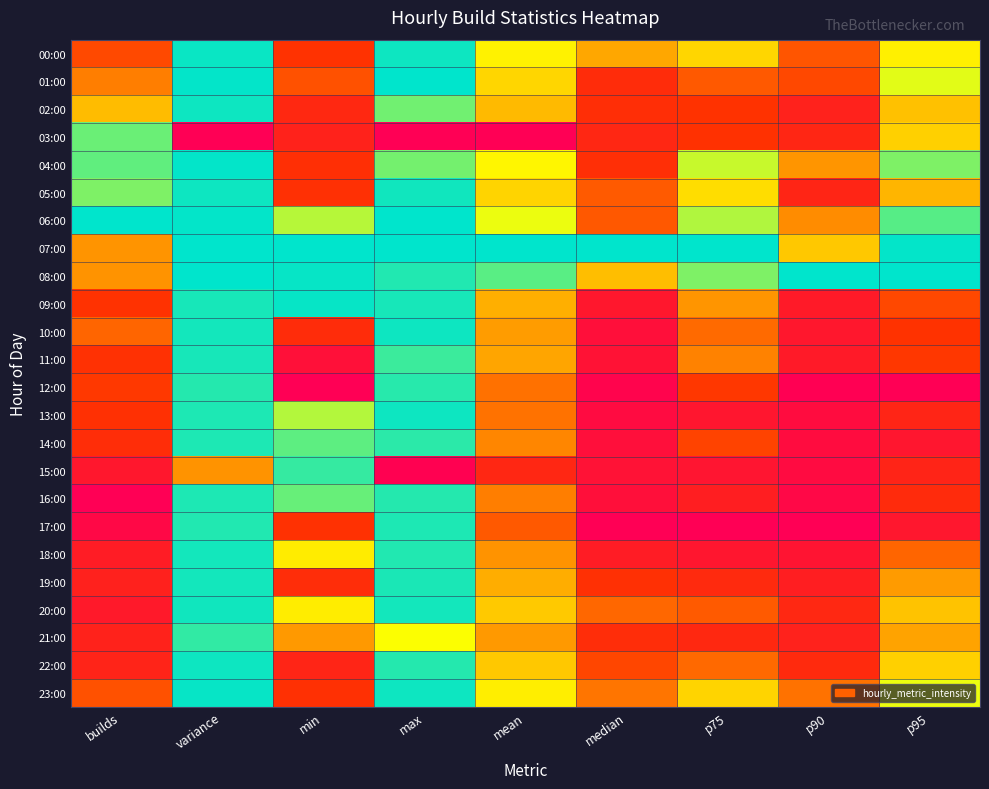

At which category is the sum across all series the highest?

p90